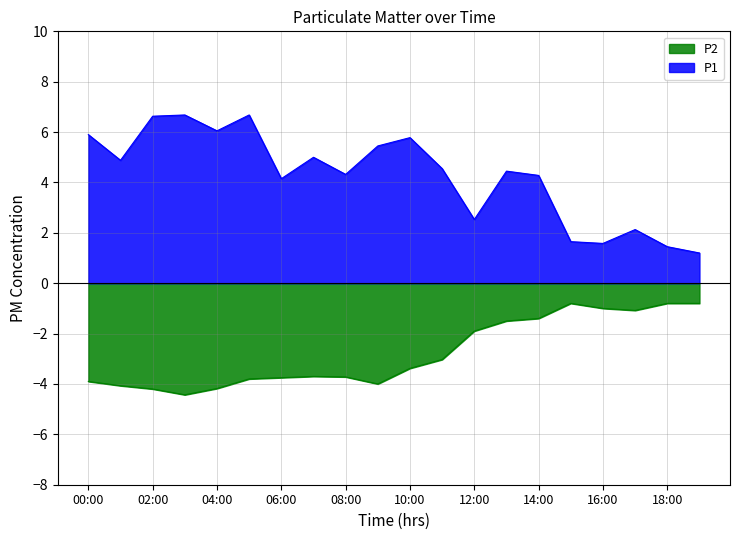

Does the chart display data point markers on the line(s)?

No